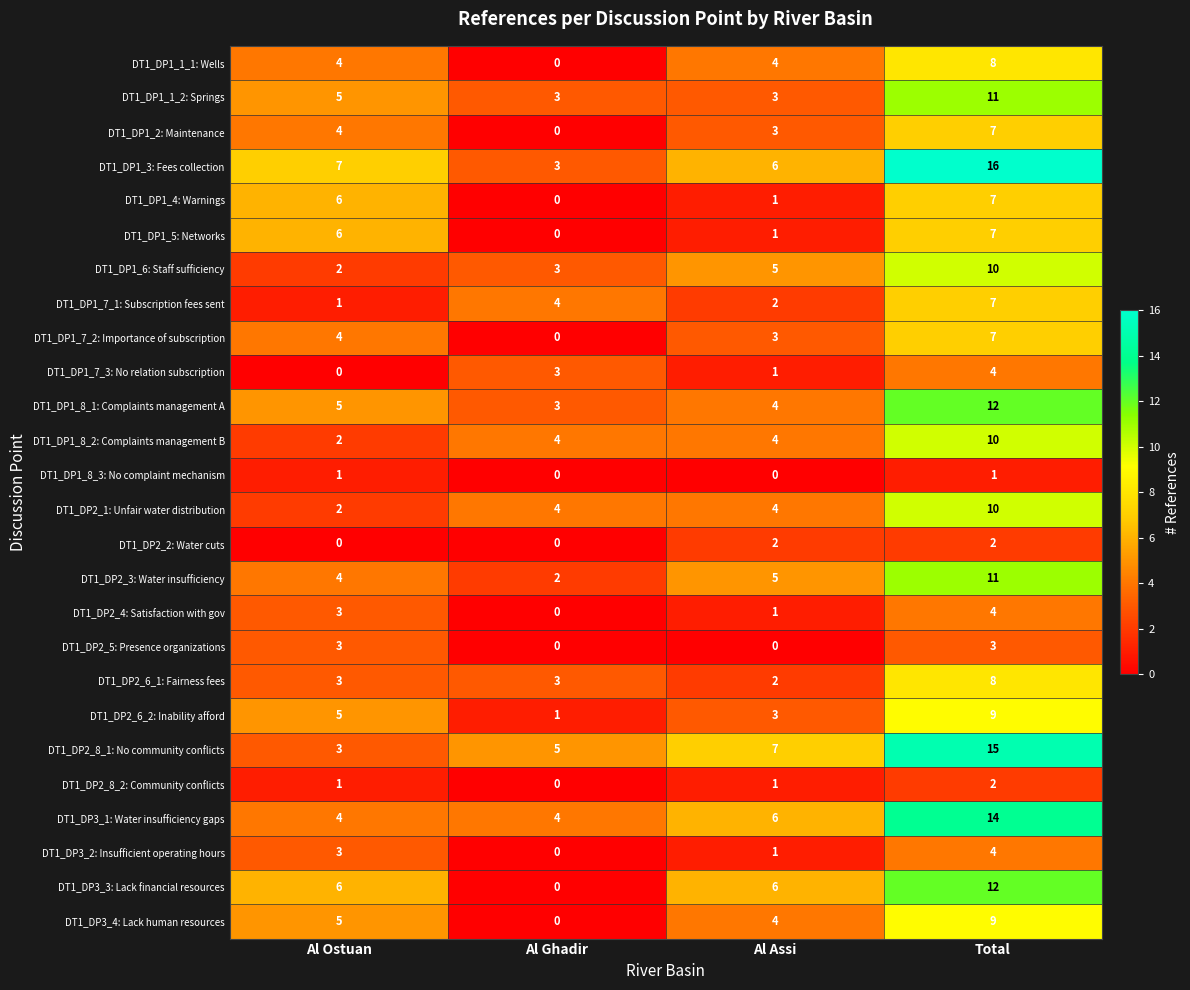

Is it true that DT1_DP1_6: Staff sufficiency equals 5 at Total?

False